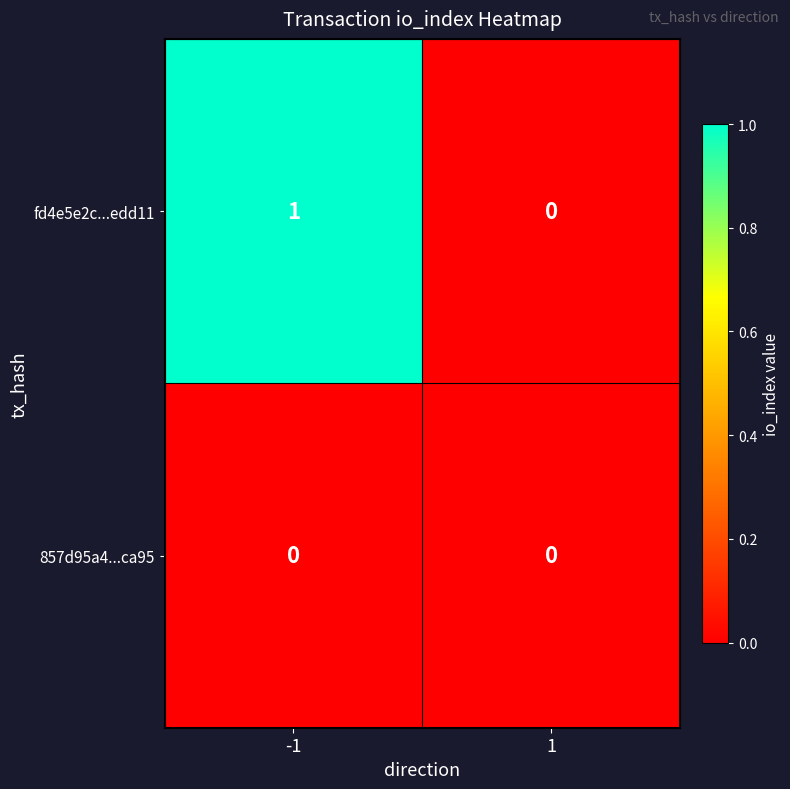

Which label corresponds to the largest value in the chart?

-1